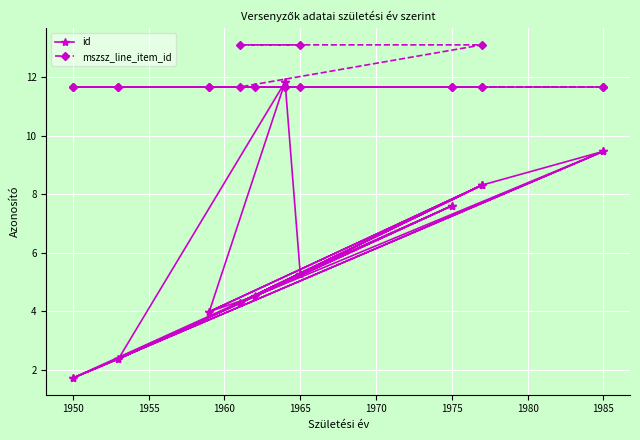

List the series in order of their overall mean, lowest first.

id, mszsz_line_item_id